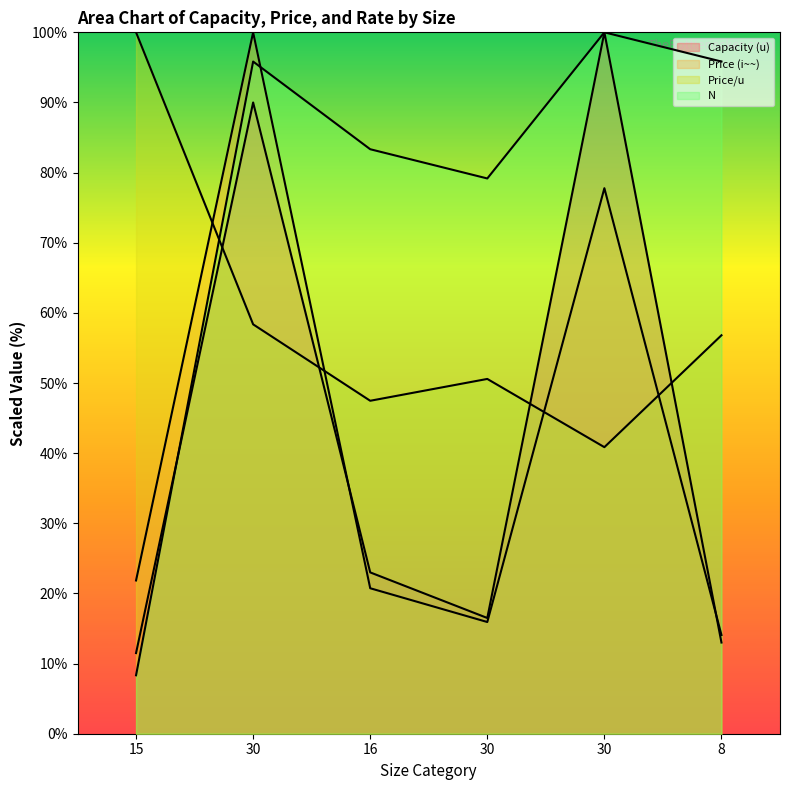

At which label does N first exceed 95?

30